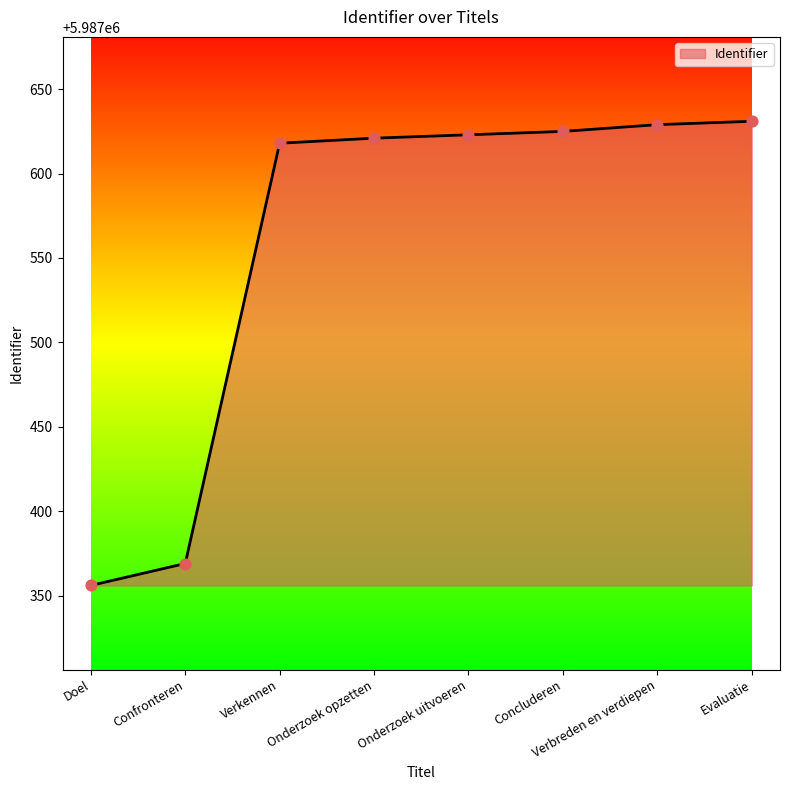

Between Onderzoek opzetten and Verbreden en verdiepen, which is larger?

Verbreden en verdiepen